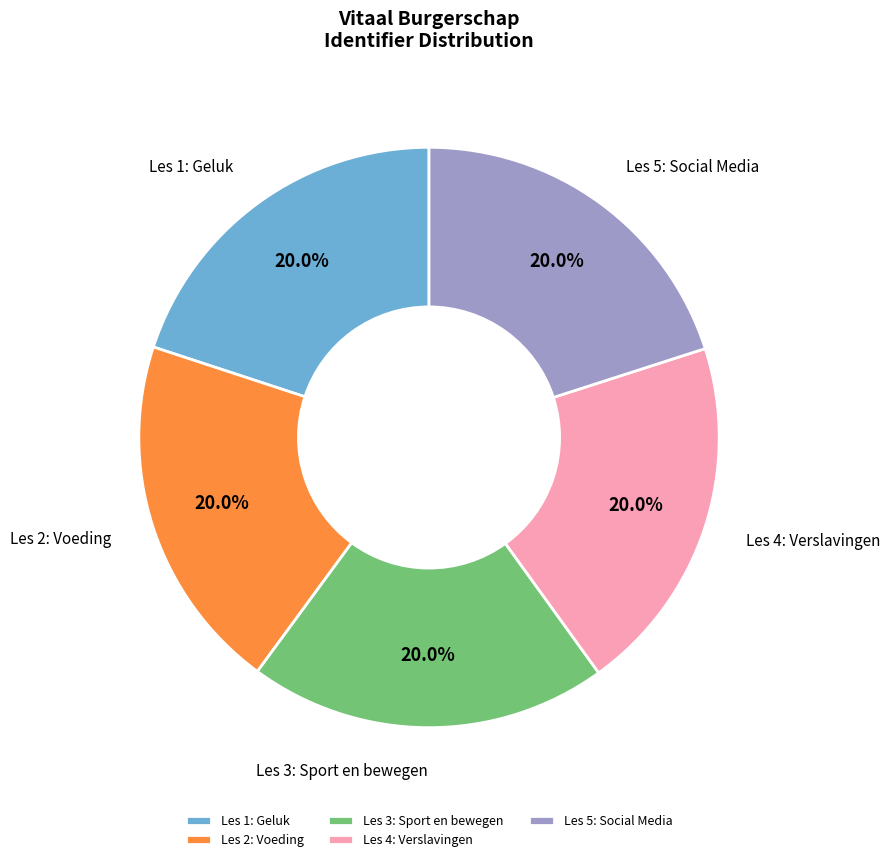

How many segments does this pie chart have?

5